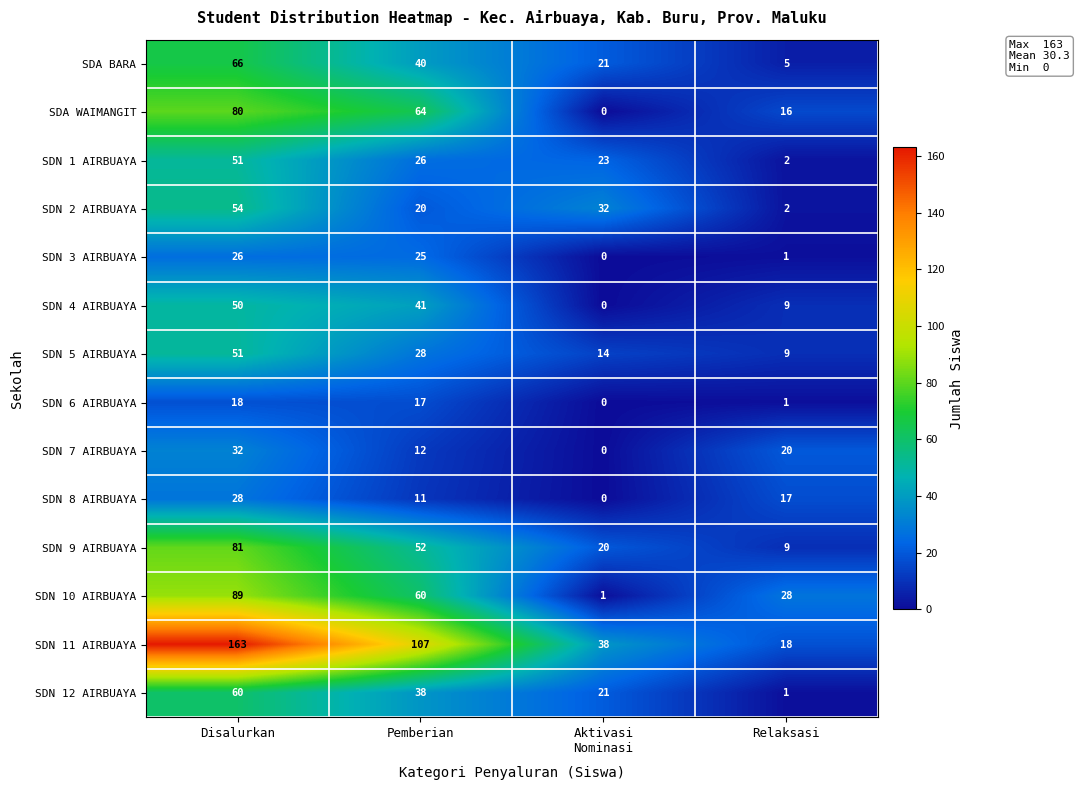

Which series has the largest range (max minus min)?

SDN 11 AIRBUAYA